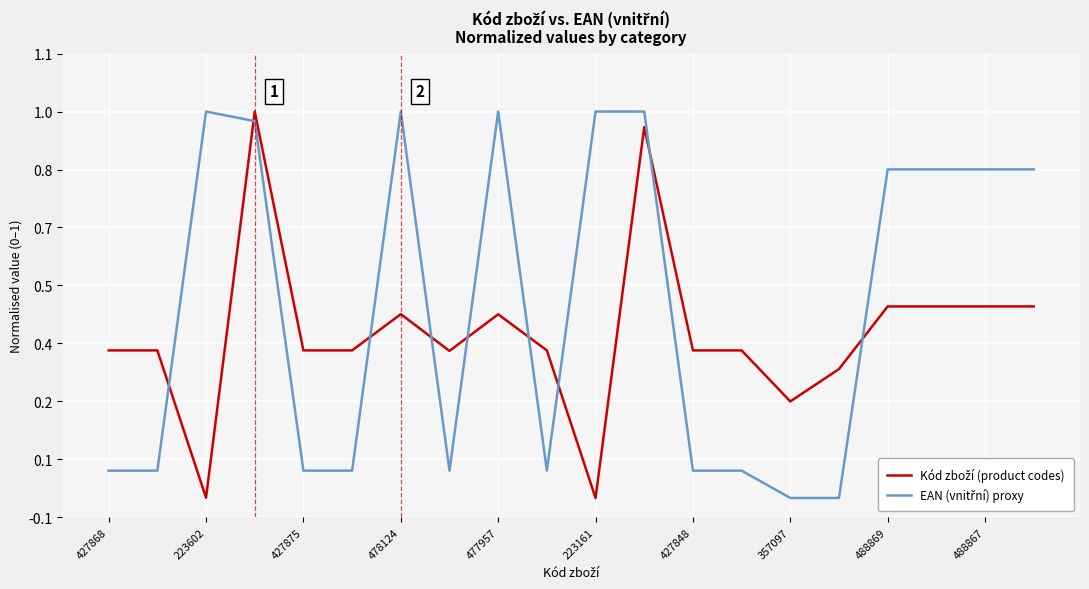

Does the chart display data point markers on the line(s)?

No